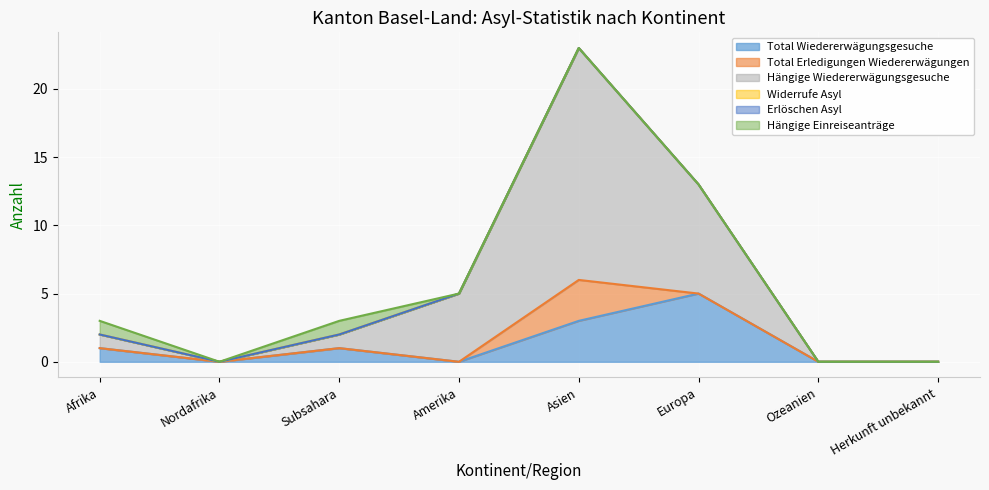

Between Subsahara and Afrika, which is larger?

Subsahara